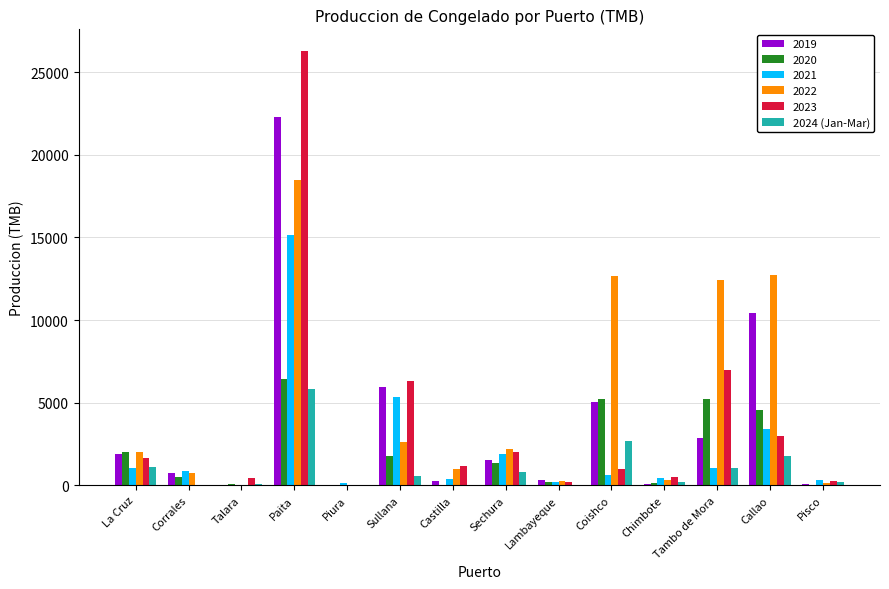

True or false: 2024 (Jan-Mar) has a value of 807.3 at Sechura.

True